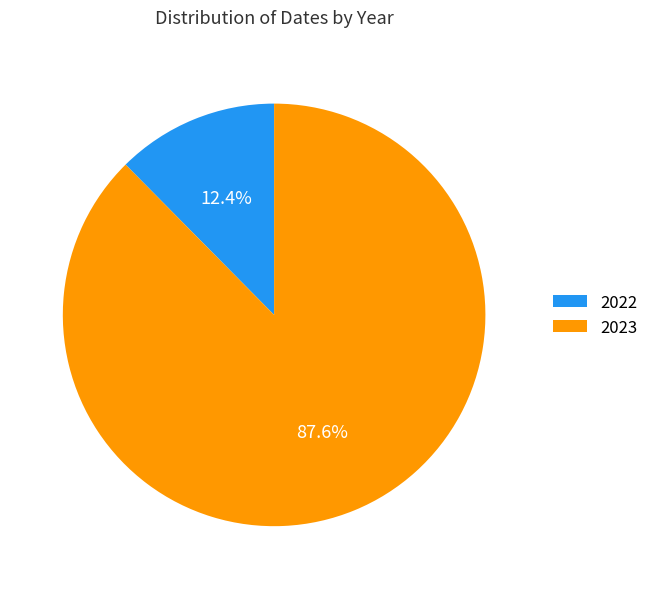

Does 2023 represent more than half of the total?

Yes